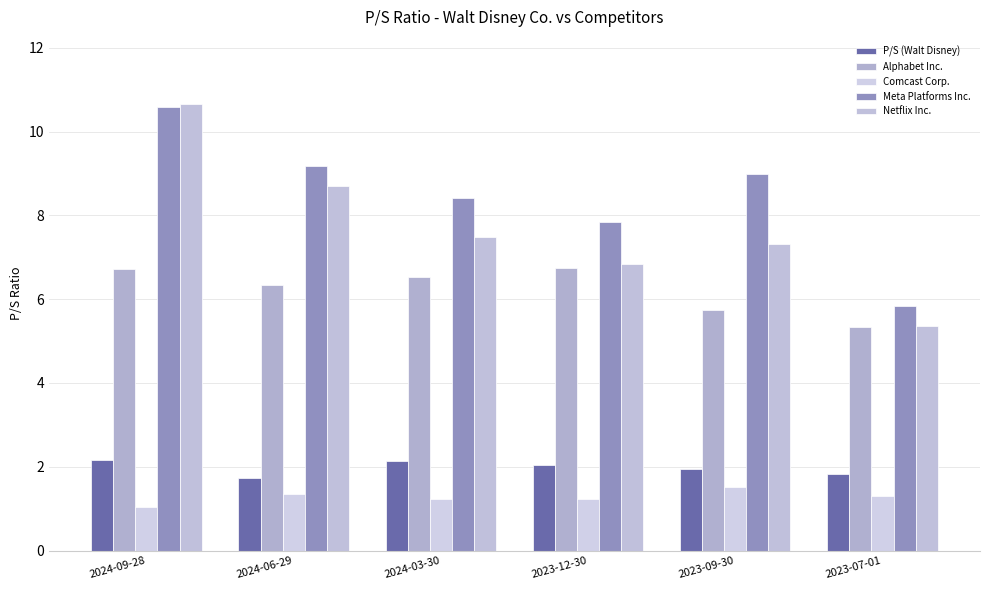

Rank the series by their maximum value, from highest to lowest.

Netflix Inc., Meta Platforms Inc., Alphabet Inc., P/S (Walt Disney), Comcast Corp.